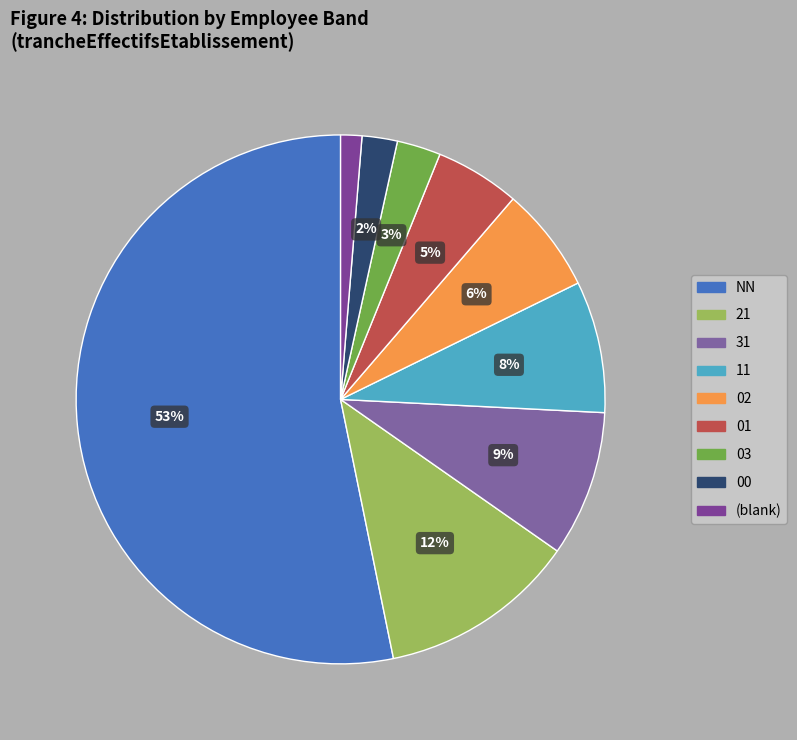

Is there a majority slice in this chart?

Yes